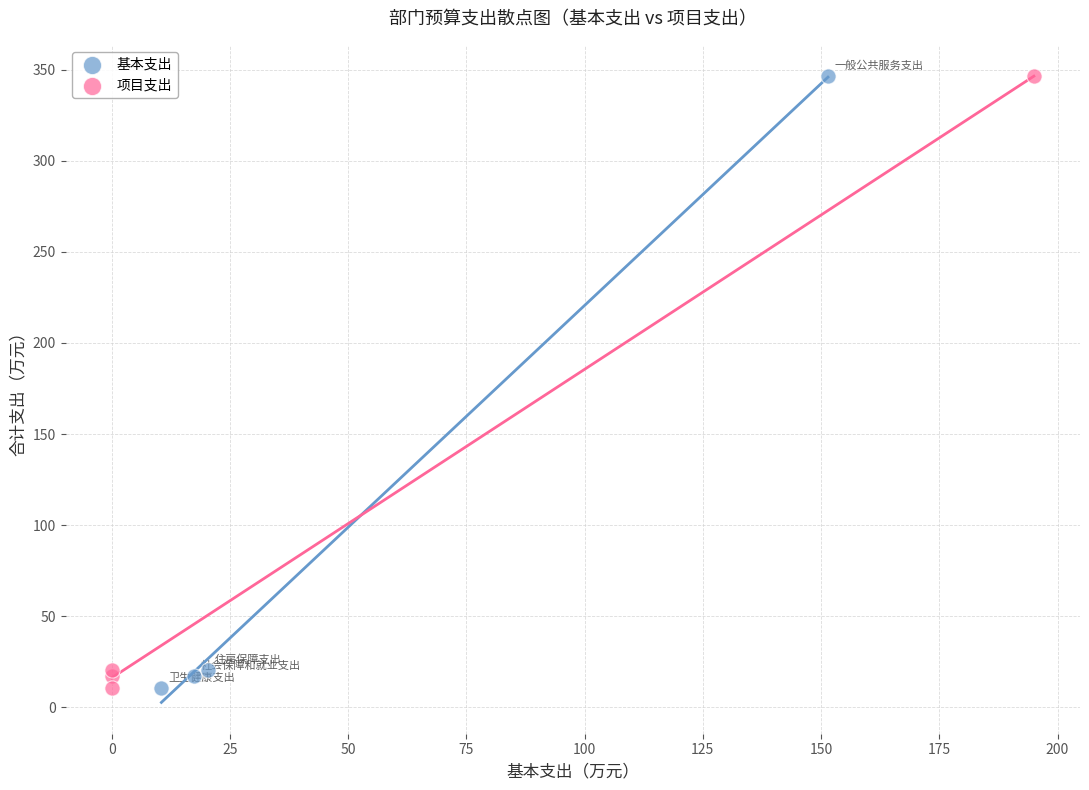

What are all the series names shown in the legend?

基本支出, 项目支出